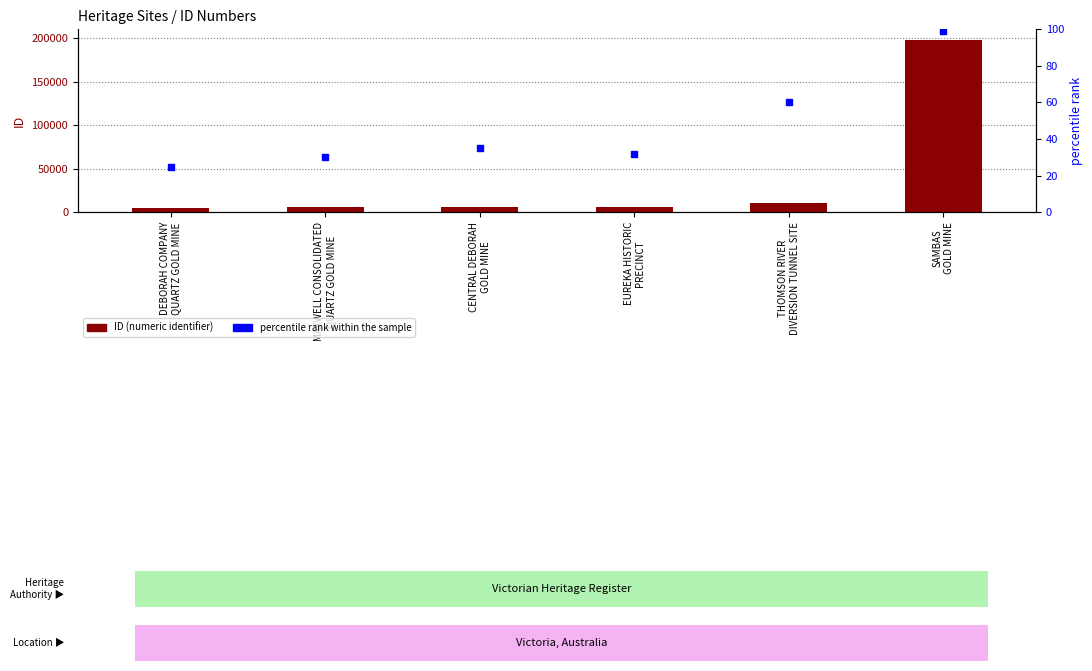

Which series contains the lowest Y value?

percentile rank within the sample